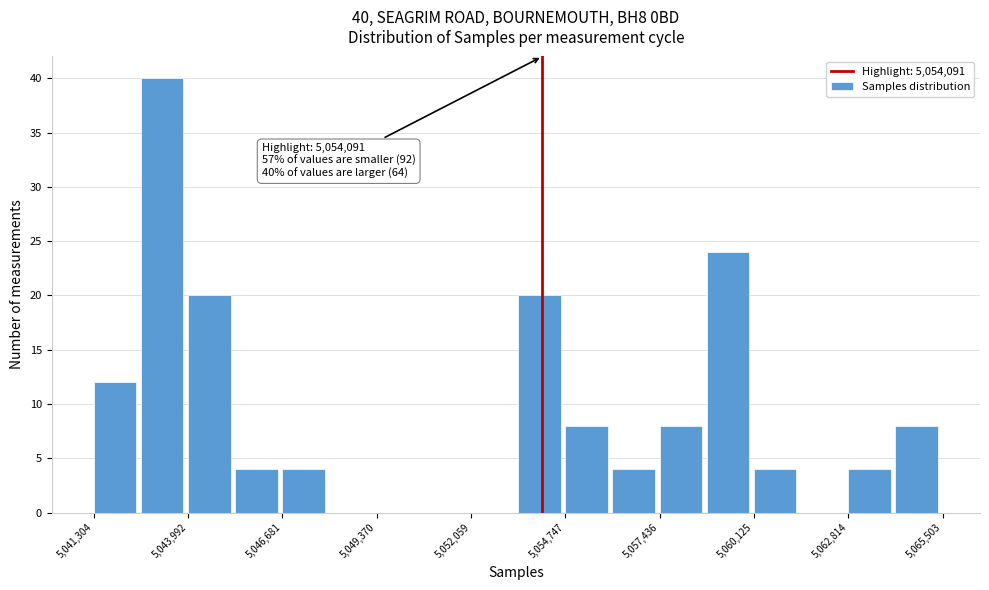

Around what value on the x-axis is the tallest bar? Give the approximate position of its centre, as read against the axis.

5043500